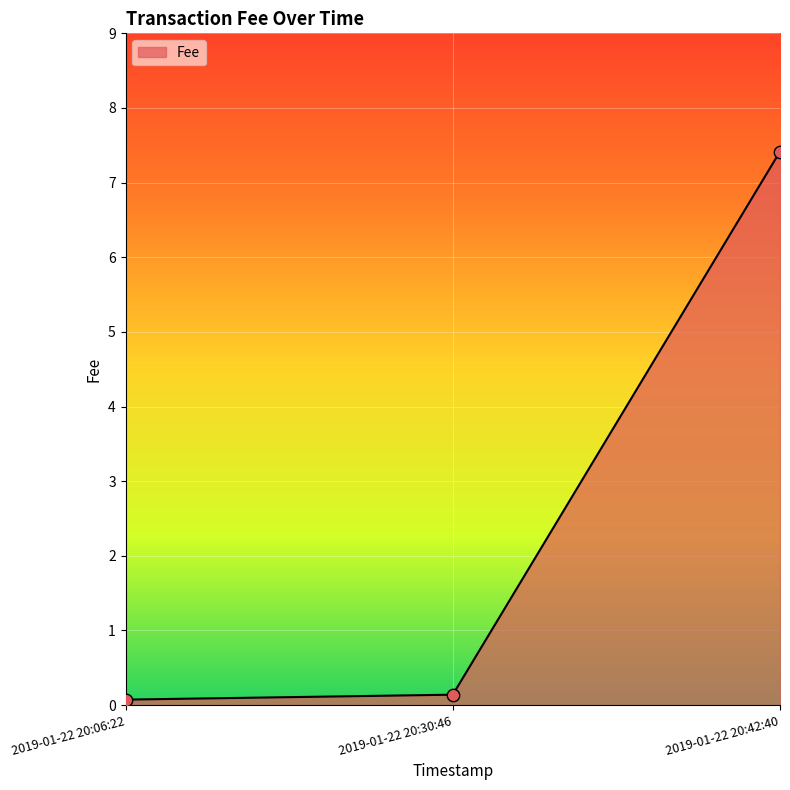

What position from the right is 2019-01-22 20:42:40?

1